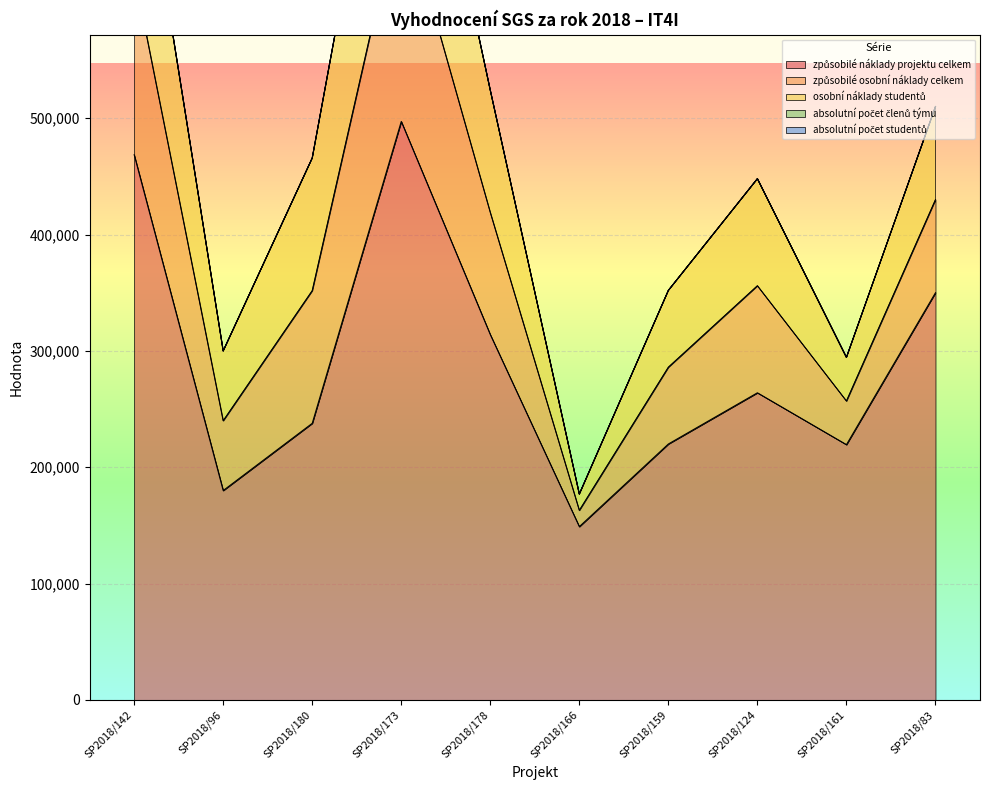

True or false: absolutní počet studentů and absolutní počet členů týmu cross at least once.

False